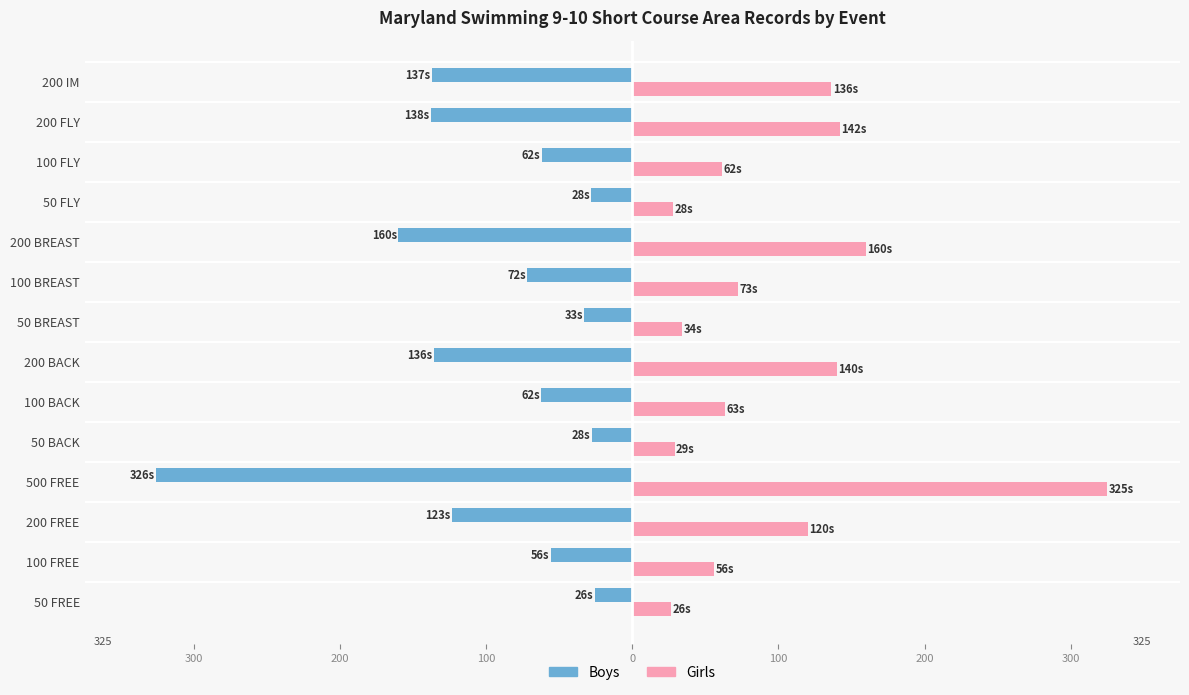

Reading right to left, list all the values displayed in this chart.

Girls (Record Time): -137.3	-138.0	-61.9	-27.9	-160.1	-71.9	-32.7	-135.9	-62.2	-27.5	-325.9	-123.4	-55.9	-25.5
Boys (Record Time): 136.1	142.0	61.6	28.1	159.6	72.7	33.9	140.0	63.1	28.9	324.9	120.0	55.9	26.4